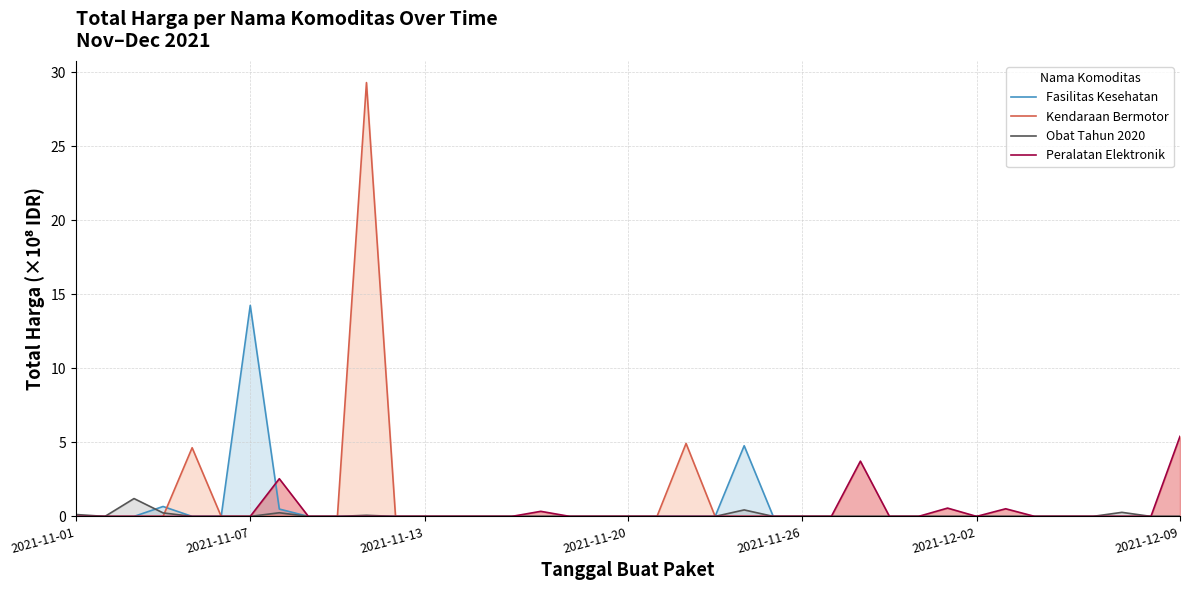

What is the spread (max minus min) of values at 2021-11-01?

0.1